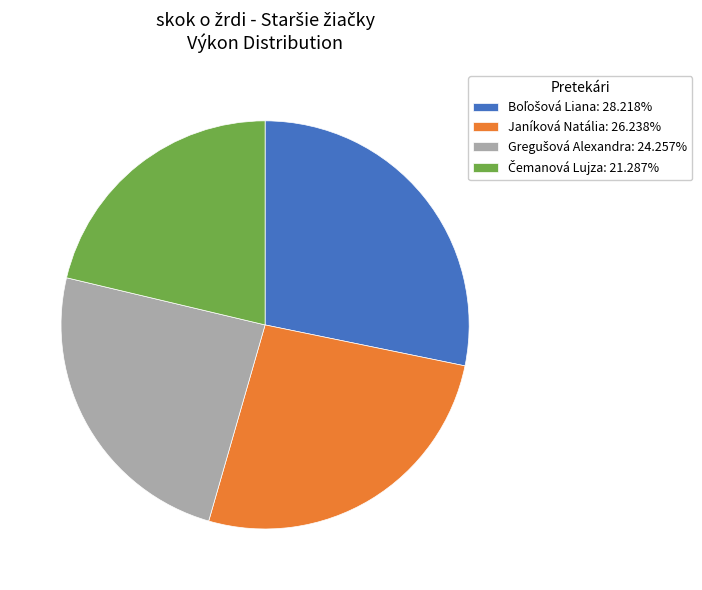

Is there a majority slice in this chart?

No